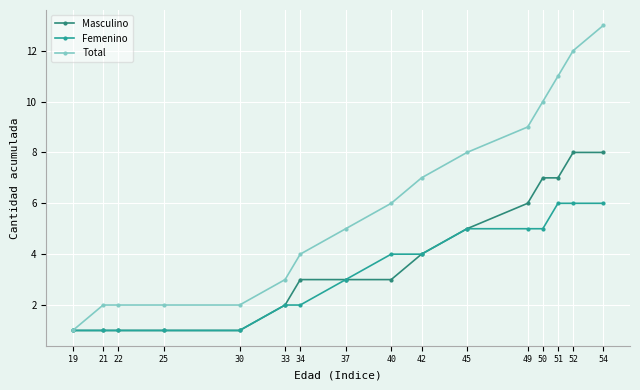

Between 19 and 21, which series saw the biggest shift?

Total